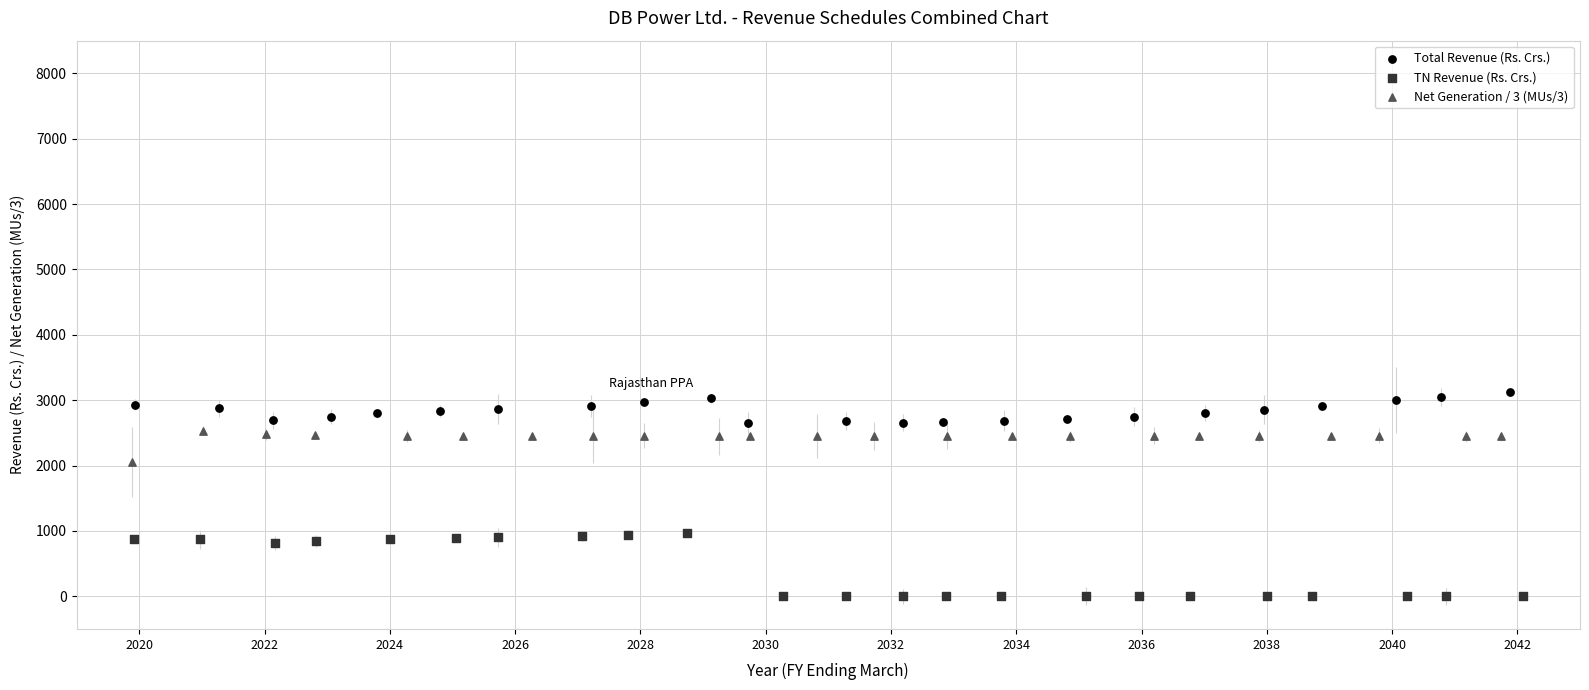

Which series reaches the maximum Y coordinate?

Total Revenue (Rs. Crs.)